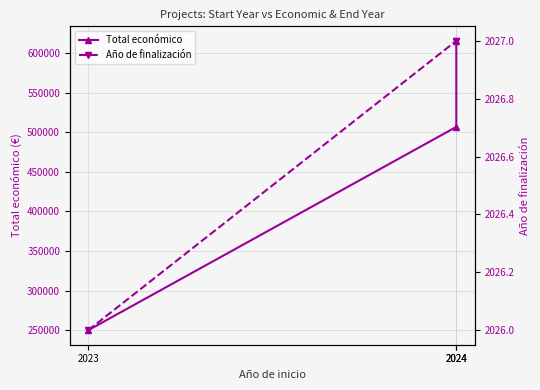

Is the value of Año de finalización at 2024 greater than the value of Total económico at 2024?

No